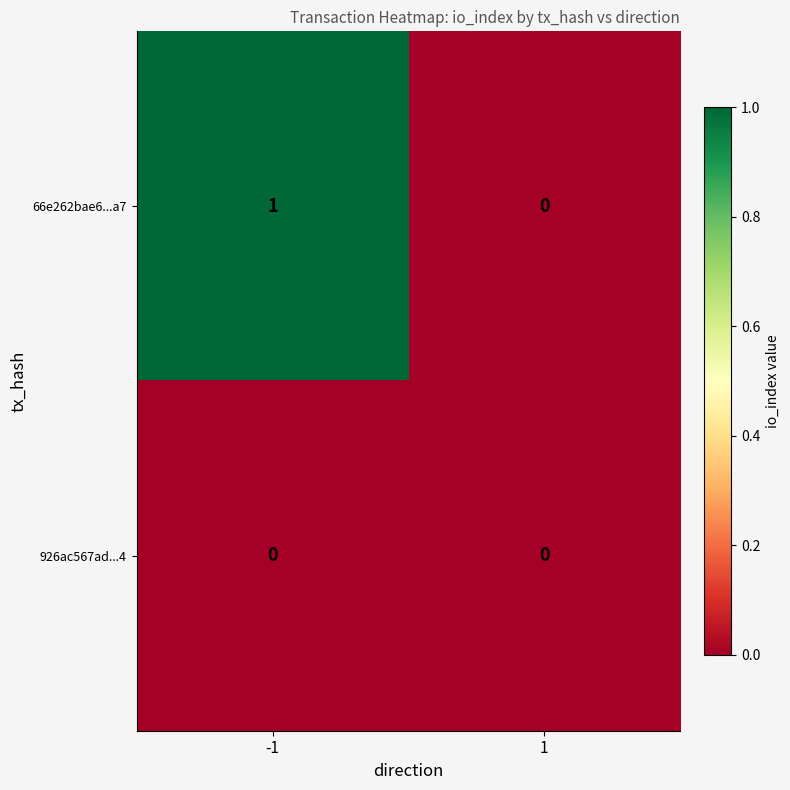

Reading left to right, what are all the values shown in this chart?

66e262bae6...a7: 1	0
926ac567ad...4: 0	0